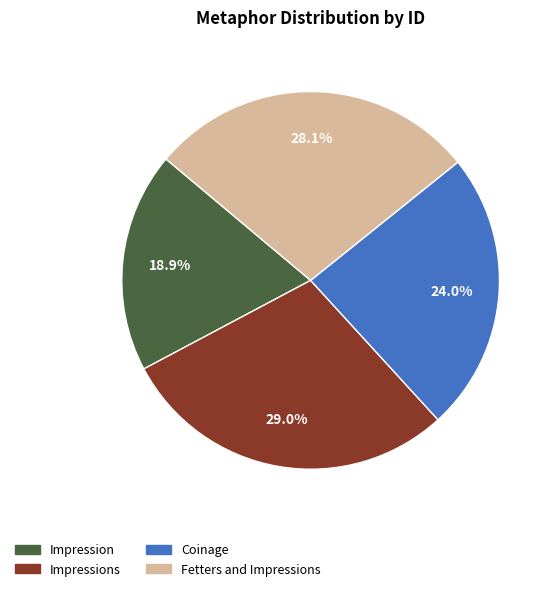

Does any single category account for the majority?

No